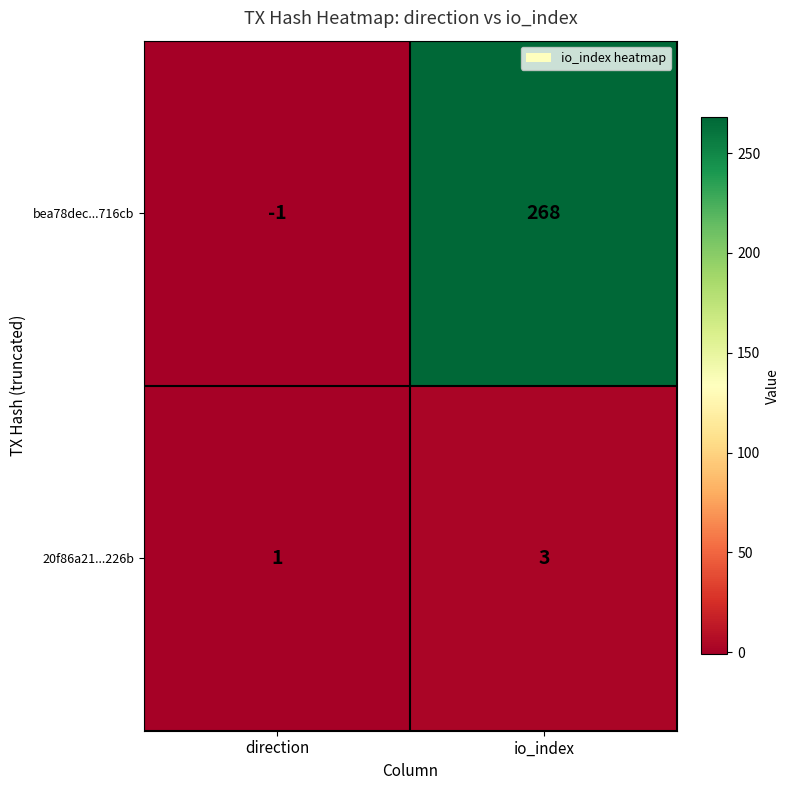

What is the sum of the bea78dec...716cb values at direction and io_index?

267